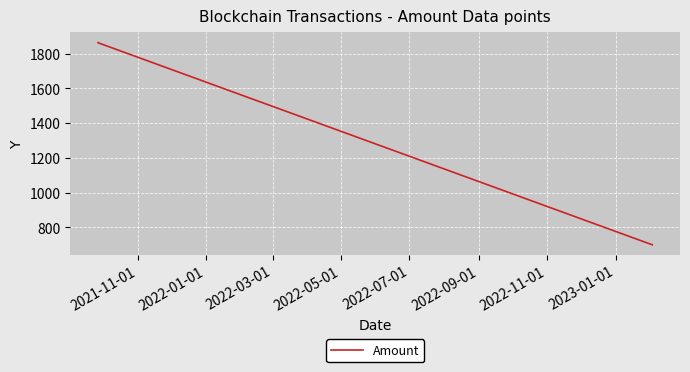

How many values exceed 1862?

2